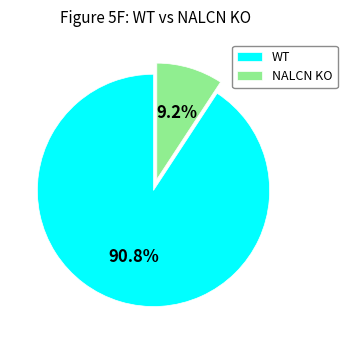

To the nearest percent, what is the difference between the largest and smallest slice percentages?

82%